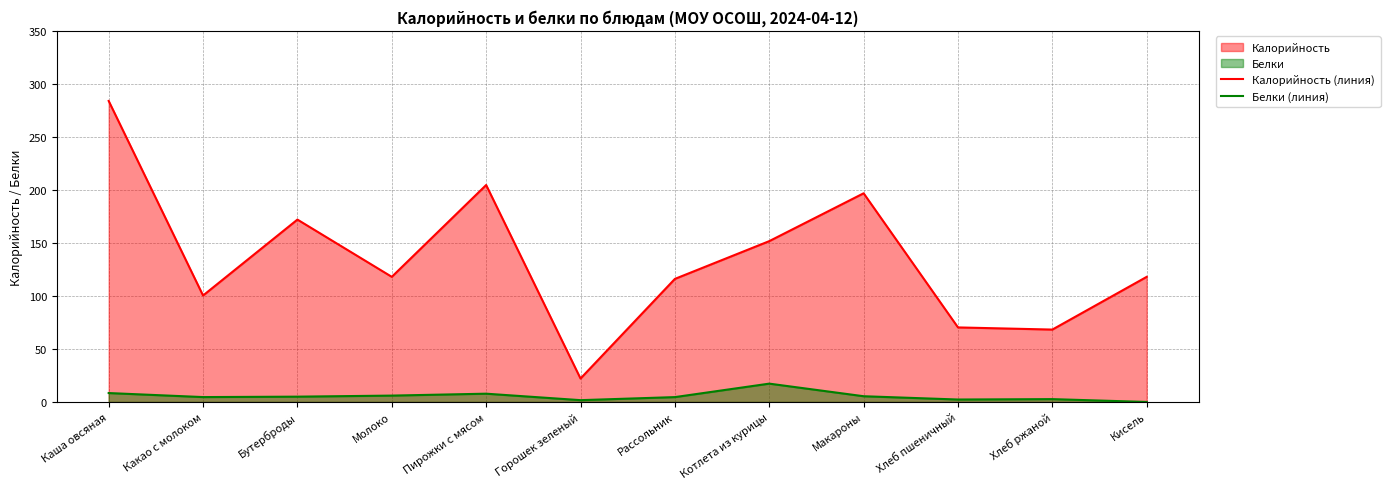

True or false: Белки (линия) has more than 2 points higher than both neighbors.

True